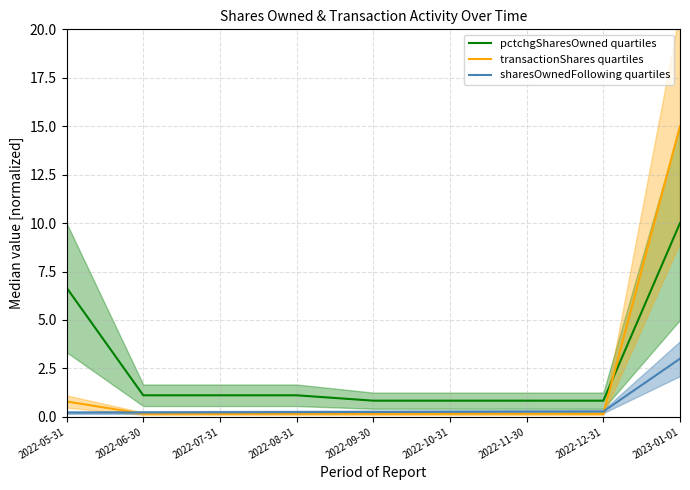

How many distinct data groups are displayed?

3